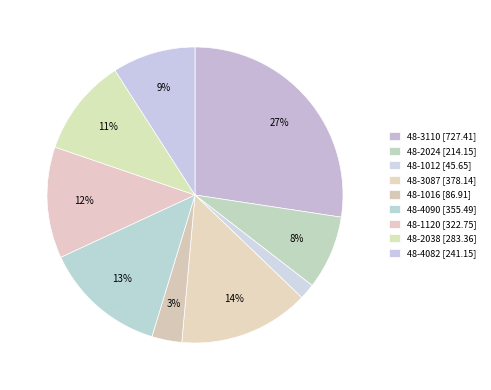

To the nearest percent, what portion does 48-4082 represent?

9%